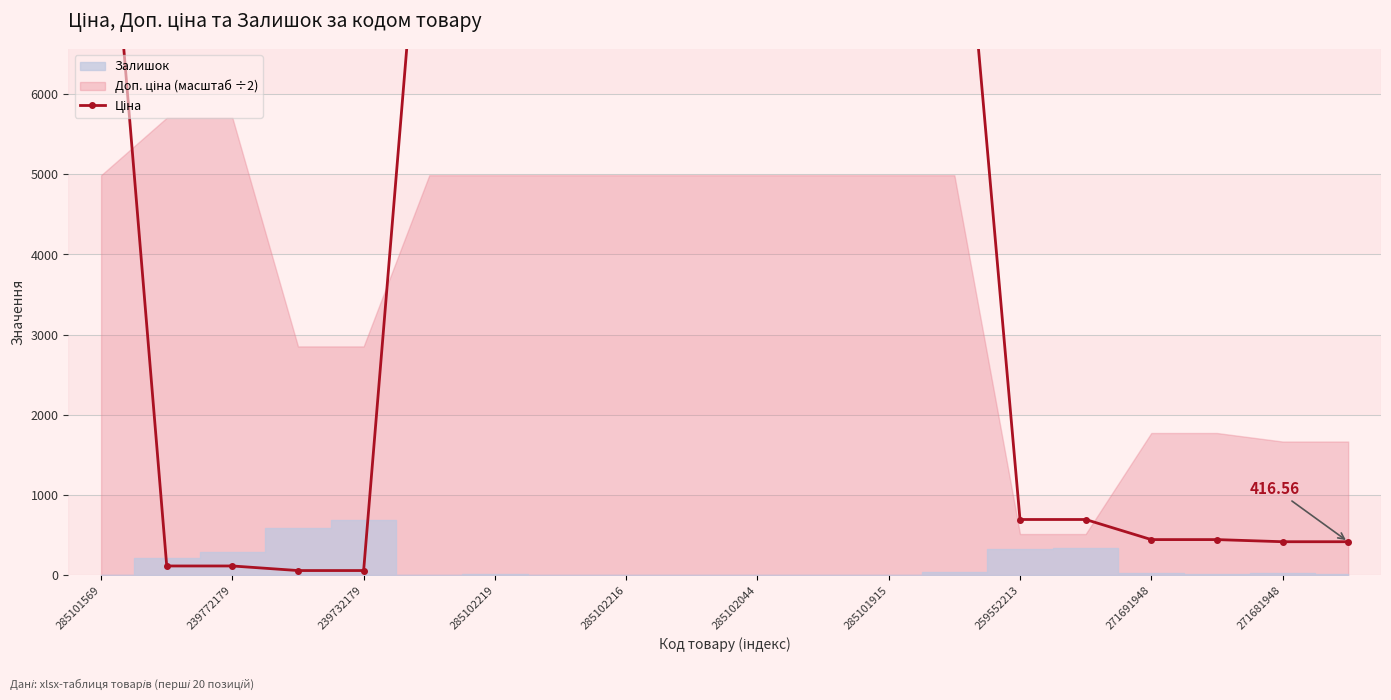

Between 259552213 and 11, which is larger?

259552213